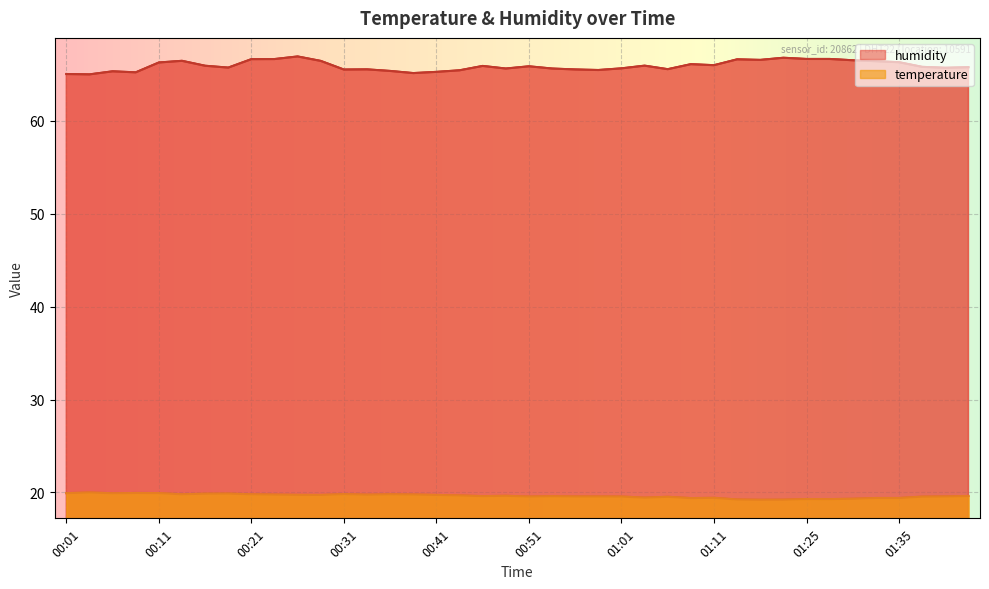

What position from the right is 01:40?

2